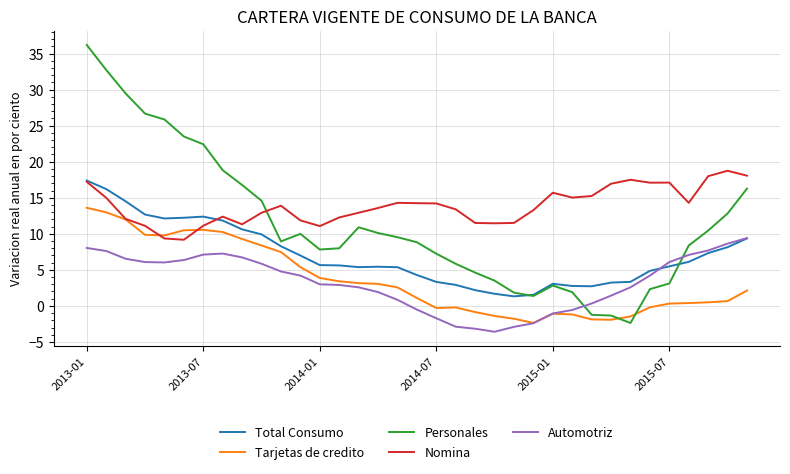

What is the lowest value of the Tarjetas de credito series?

-2.4